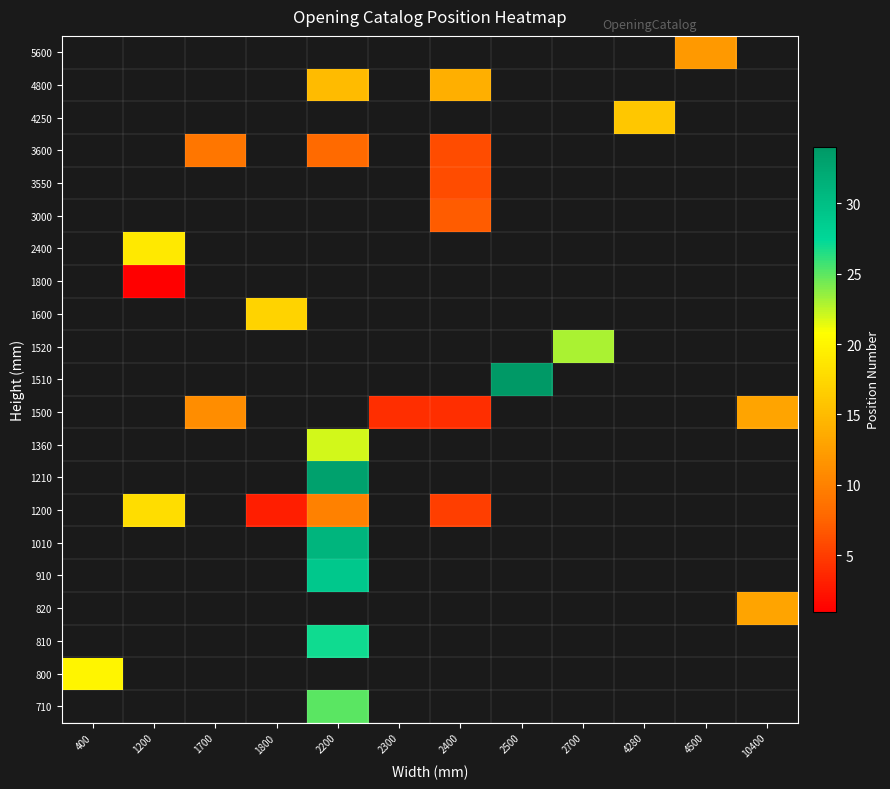

Which category has the highest value across all series?

2500